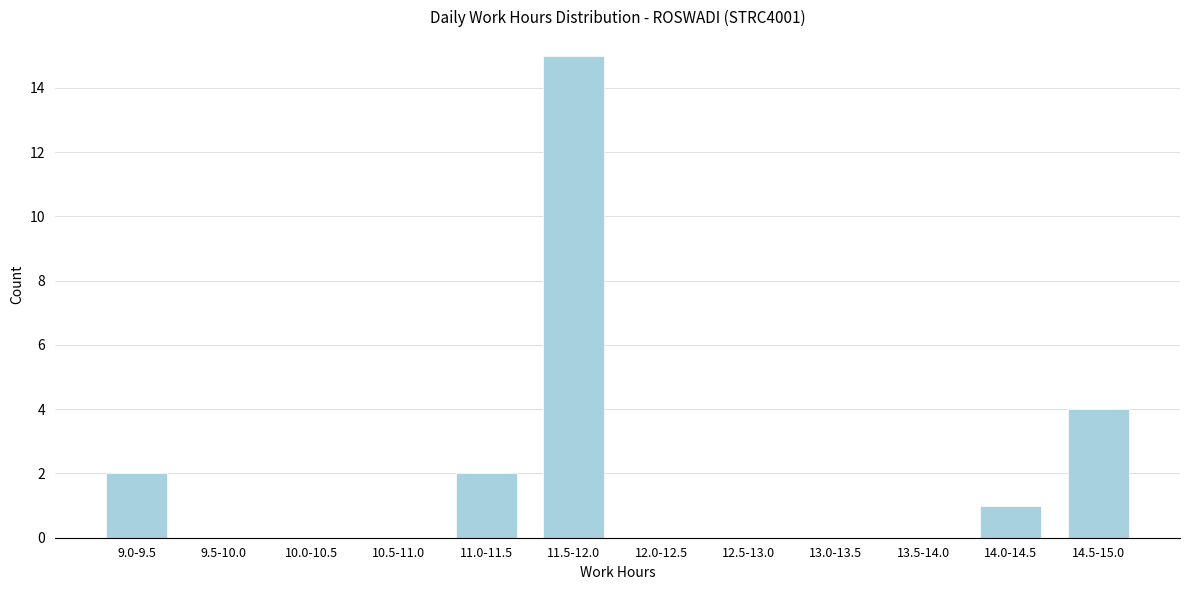

Reading left to right, extract all data points from this chart.

9.0-9.5=2	9.5-10.0=0	10.0-10.5=0	10.5-11.0=0	11.0-11.5=2	11.5-12.0=15	12.0-12.5=0	12.5-13.0=0	13.0-13.5=0	13.5-14.0=0	14.0-14.5=1	14.5-15.0=4